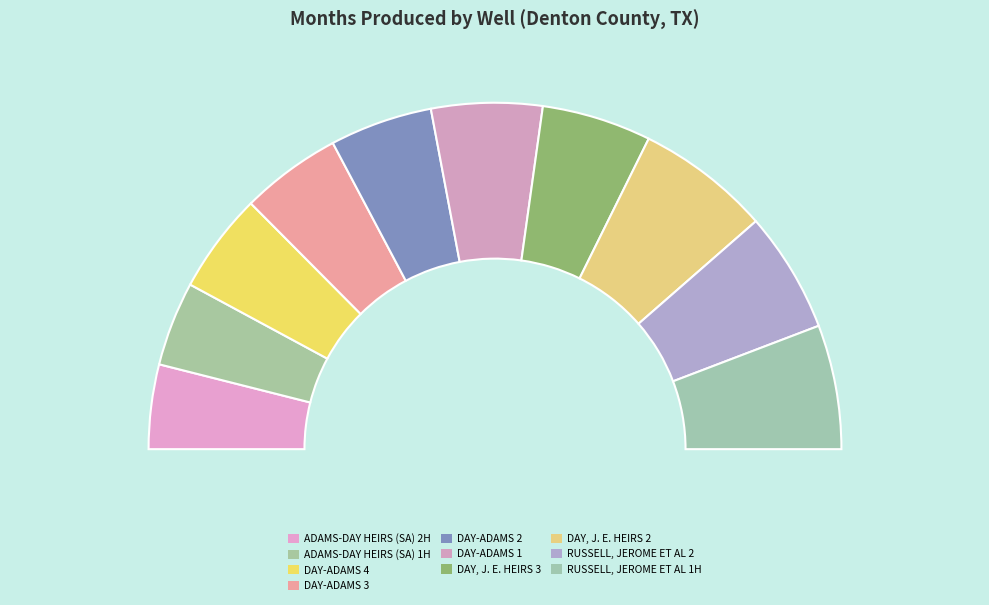

Between DAY, J. E. HEIRS 3 and DAY-ADAMS 3, which is larger?

DAY, J. E. HEIRS 3